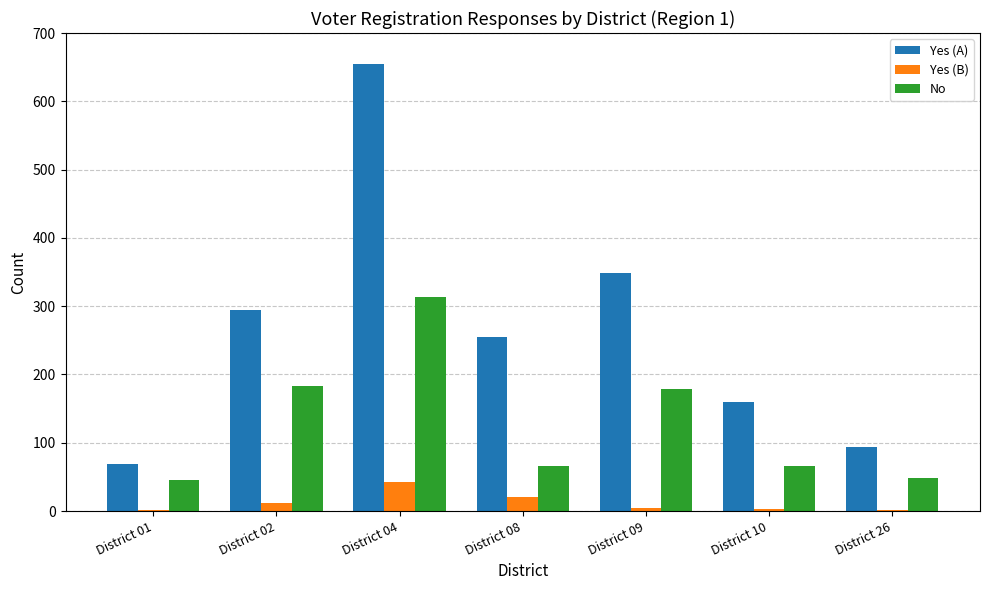

How many groups of bars are there?

7